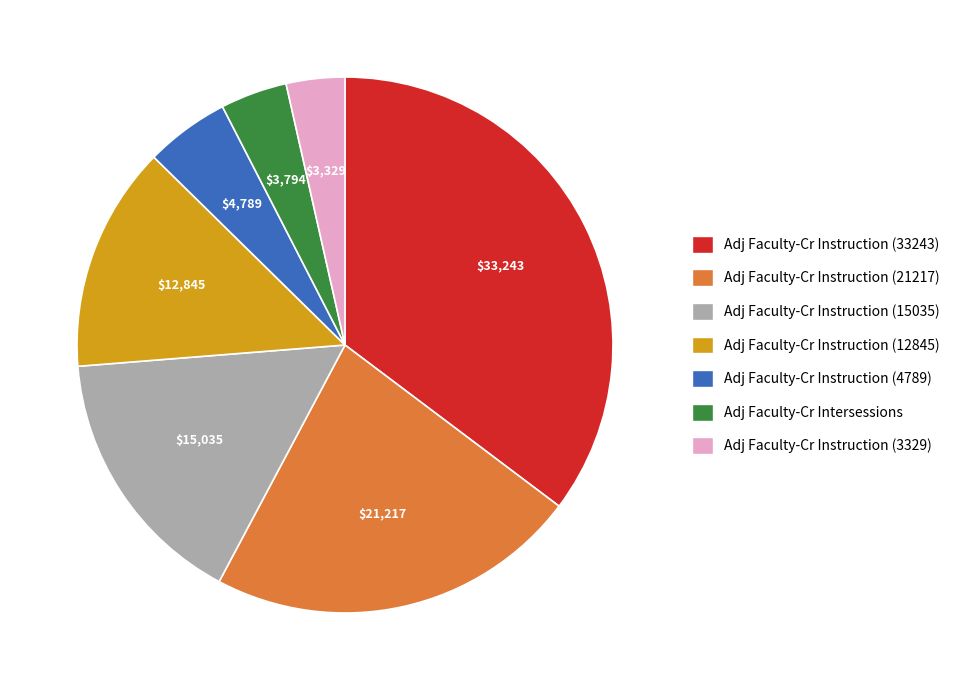

Is there a majority slice in this chart?

No